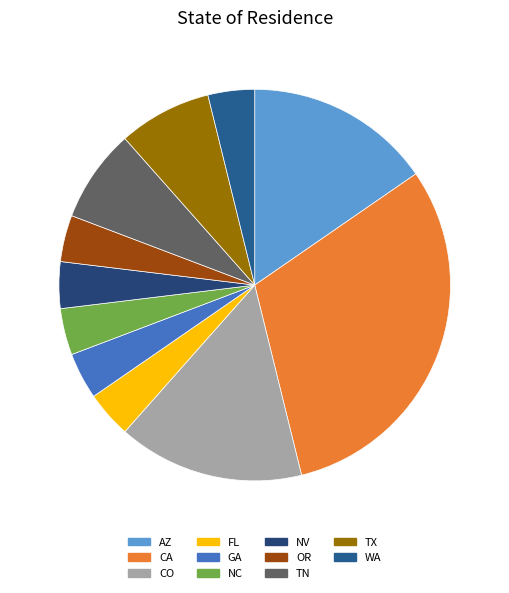

Is there a majority slice in this chart?

No